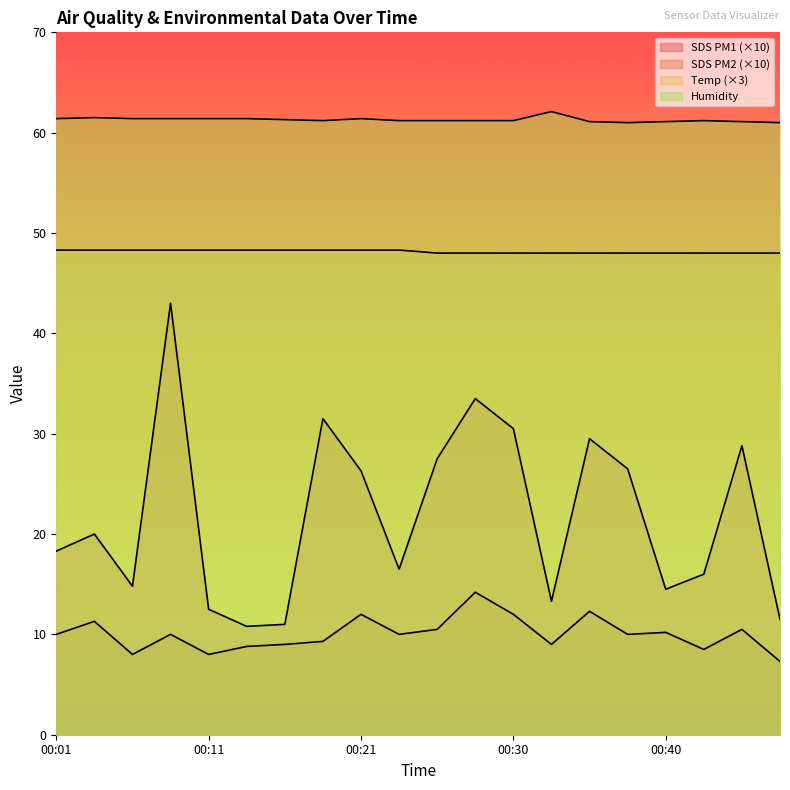

Does the chart display data point markers on the line(s)?

No